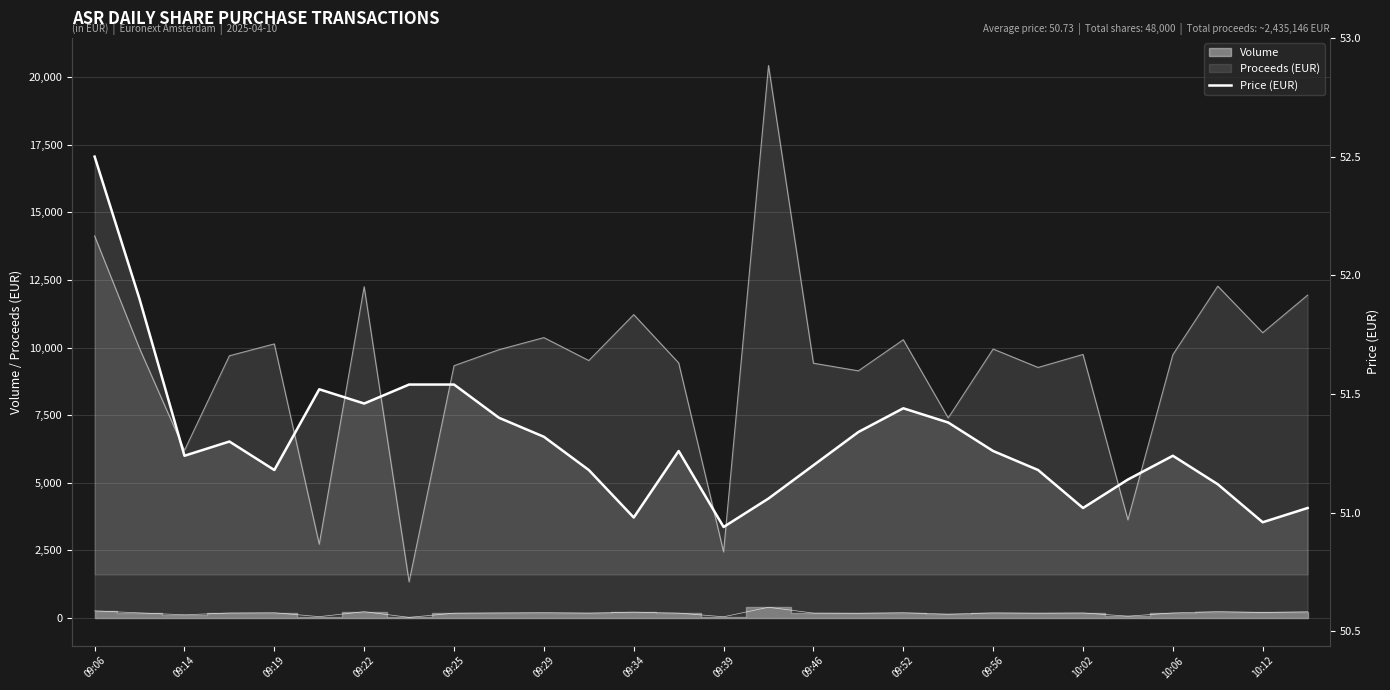

Rank the categories by value from lowest to highest.

14, 26, 10:06, 22, 27, 15, 25, 23, 09:25, 10:02, 21, 16, 09:19, 24, 10:12, 20, 09:22, 09:56, 17, 19, 09:52, 18, 09:34, 09:29, 09:39, 09:46, 09:14, 09:06